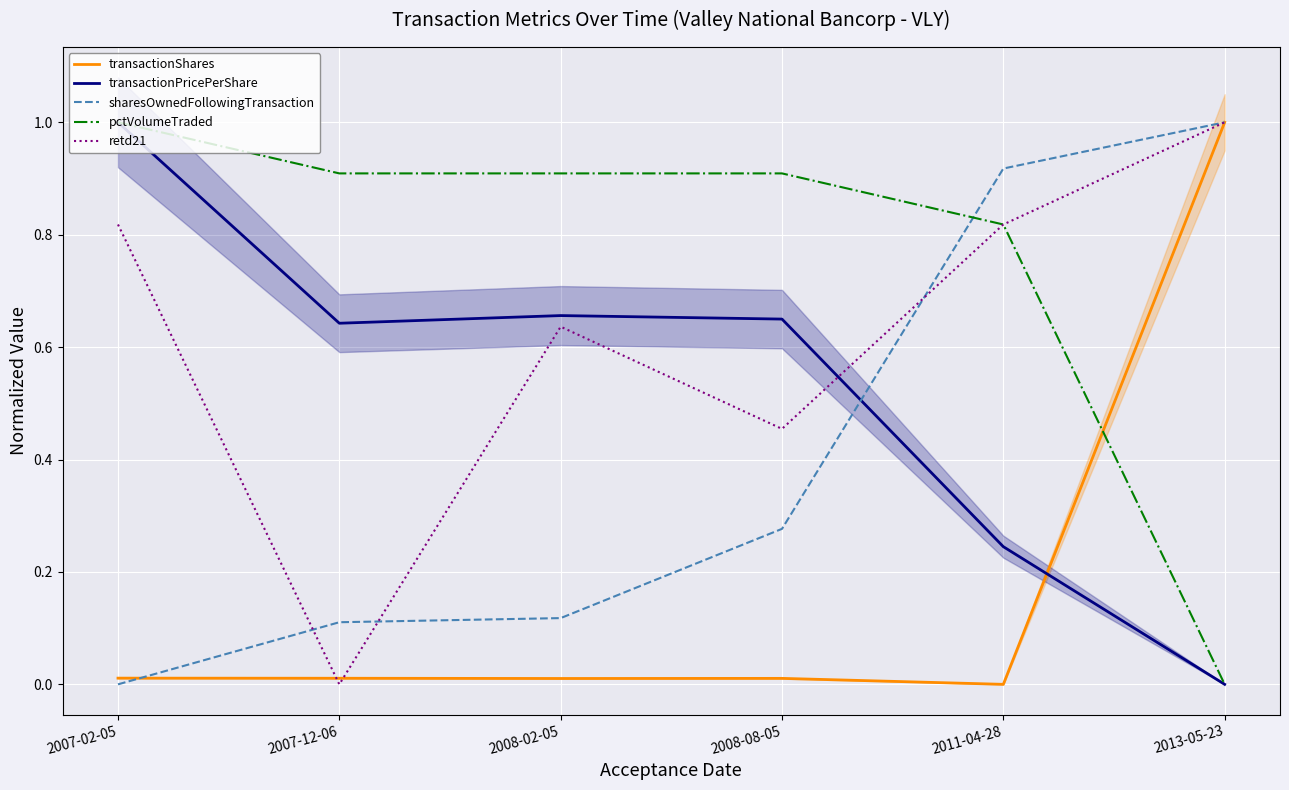

At how many categories does at least one series exceed 0?

6